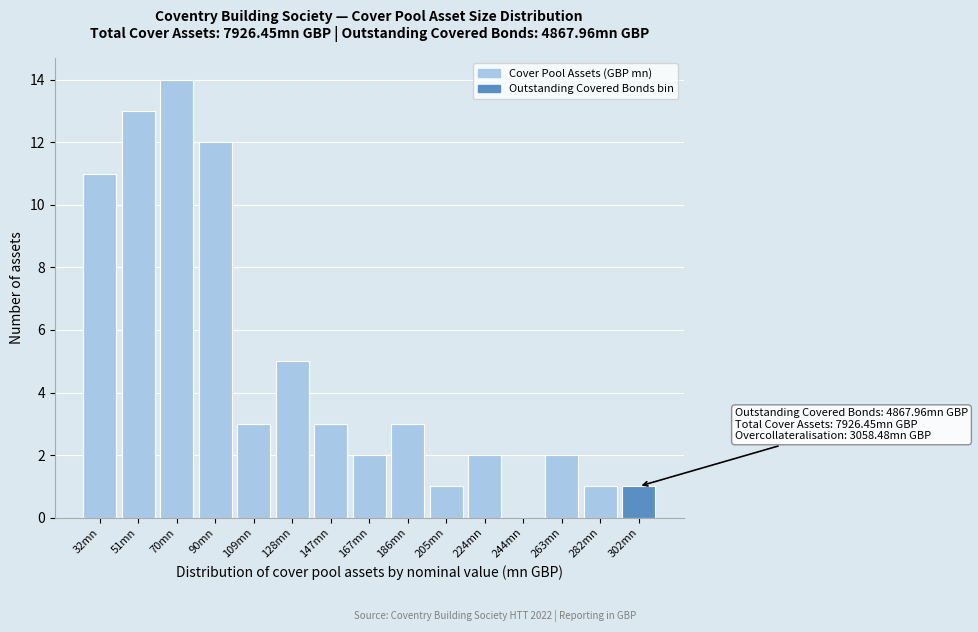

Reading left to right, extract all data points from this chart.

32mn=11	51mn=13	70mn=14	90mn=12	109mn=3	128mn=5	147mn=3	167mn=2	186mn=3	205mn=1	224mn=2	244mn=0	263mn=2	282mn=1	302mn=1